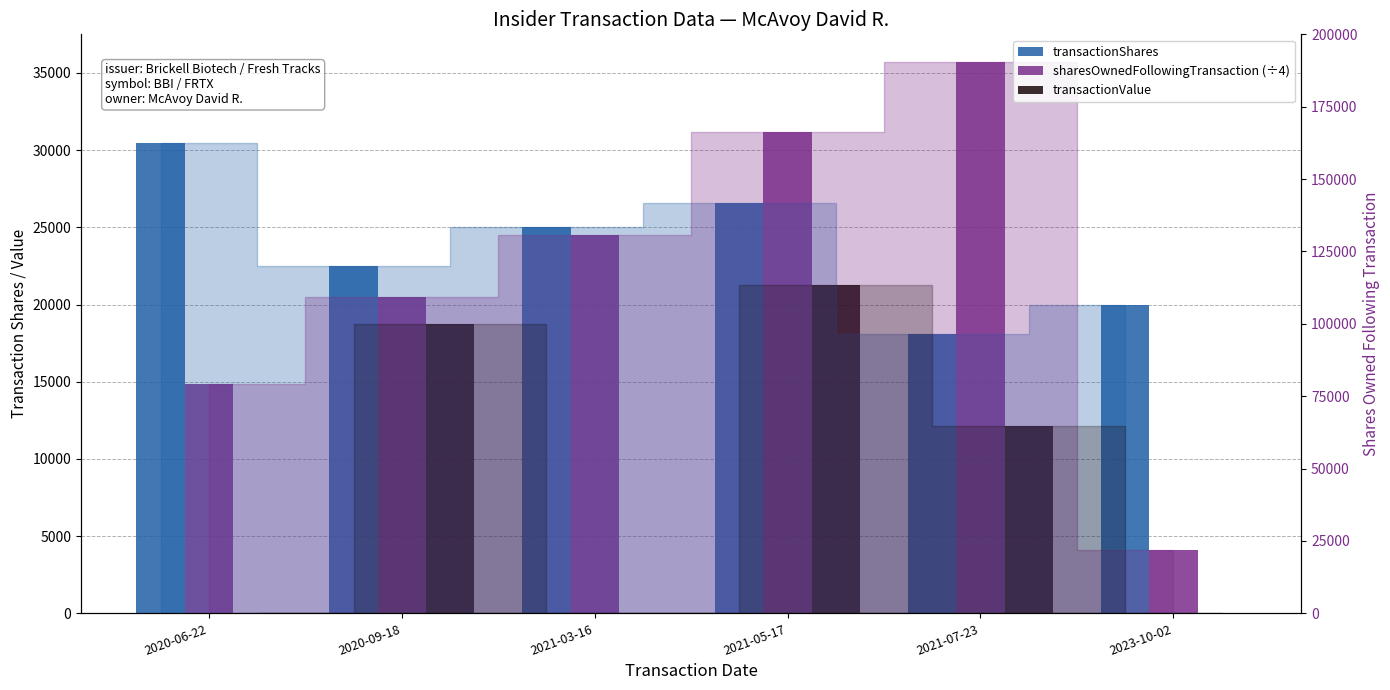

What position from the right is 2023-10-02?

1